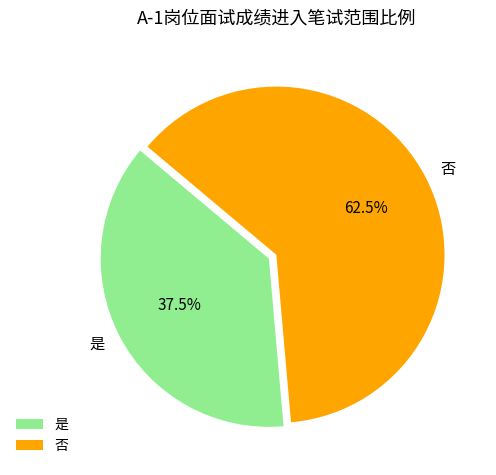

Which has a higher value, 是 or 否?

否